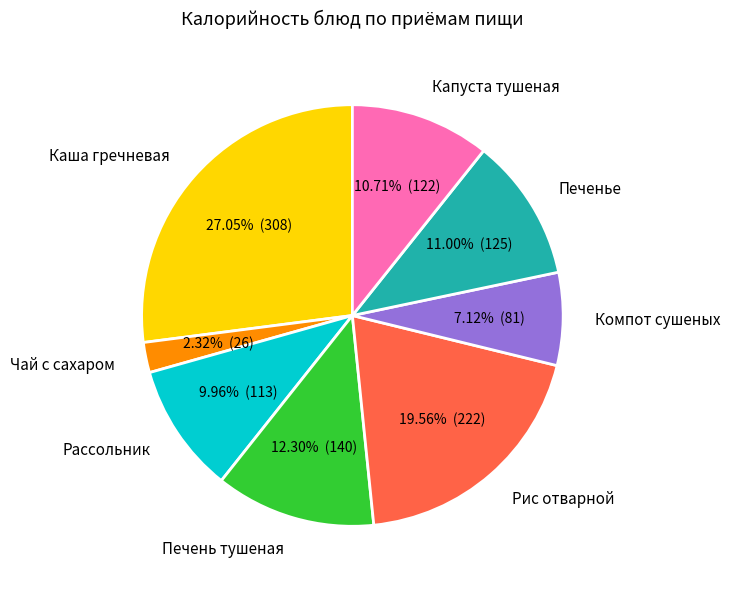

Between Каша гречневая and Печень тушеная, which is larger?

Каша гречневая